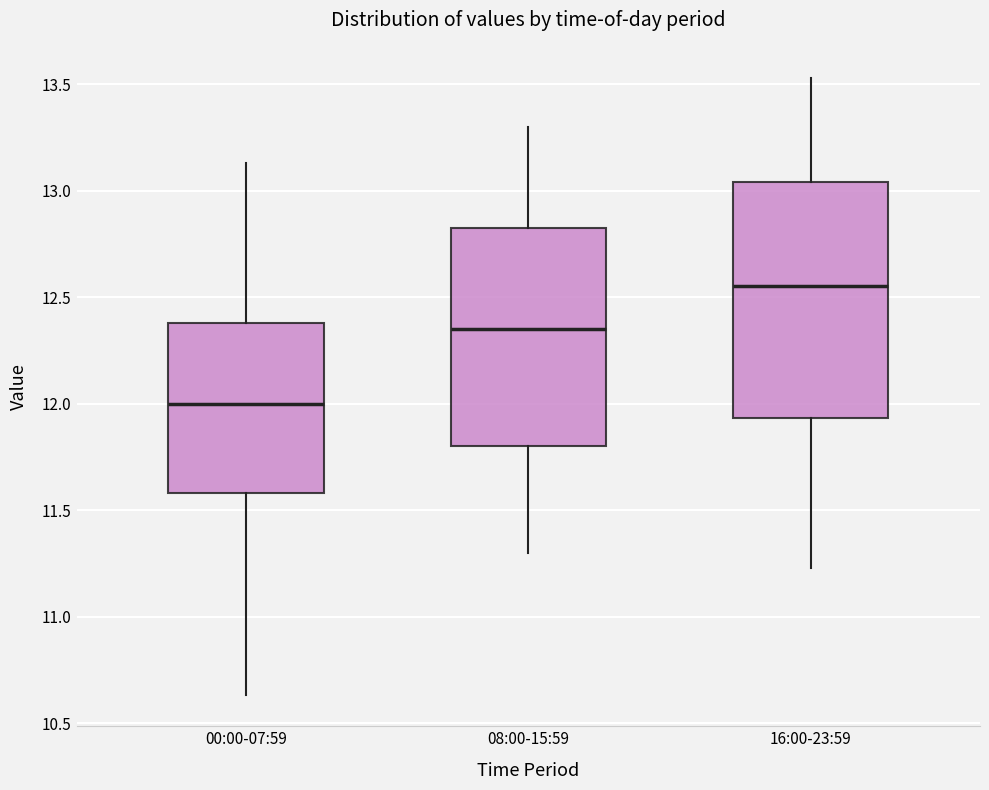

Where is the lower edge of the box for 08:00-15:59 on the y-axis? The values are not printed on the chart, so give them approximately, as read against the axis.

11.80